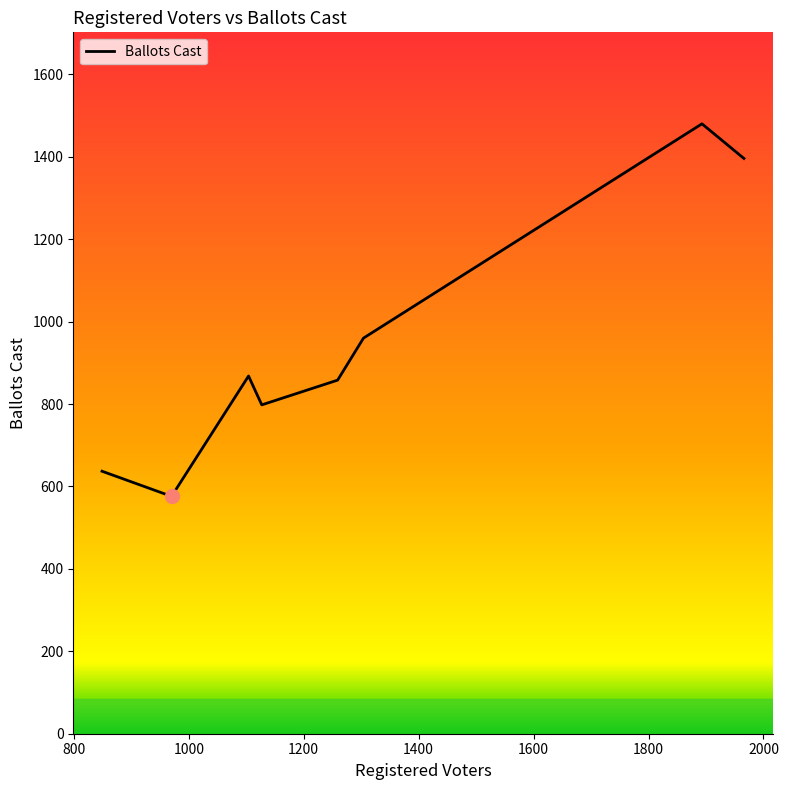

How many interior local valleys (lower than both neighbors) does the data have?

2